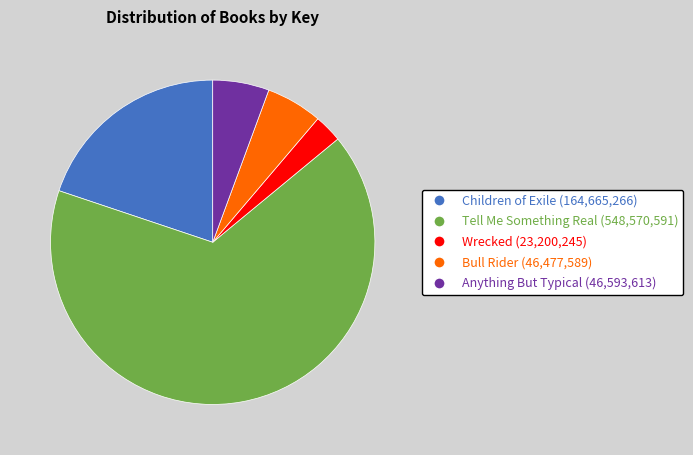

Which has a higher value, Wrecked (23,200,245) or Children of Exile (164,665,266)?

Children of Exile (164,665,266)